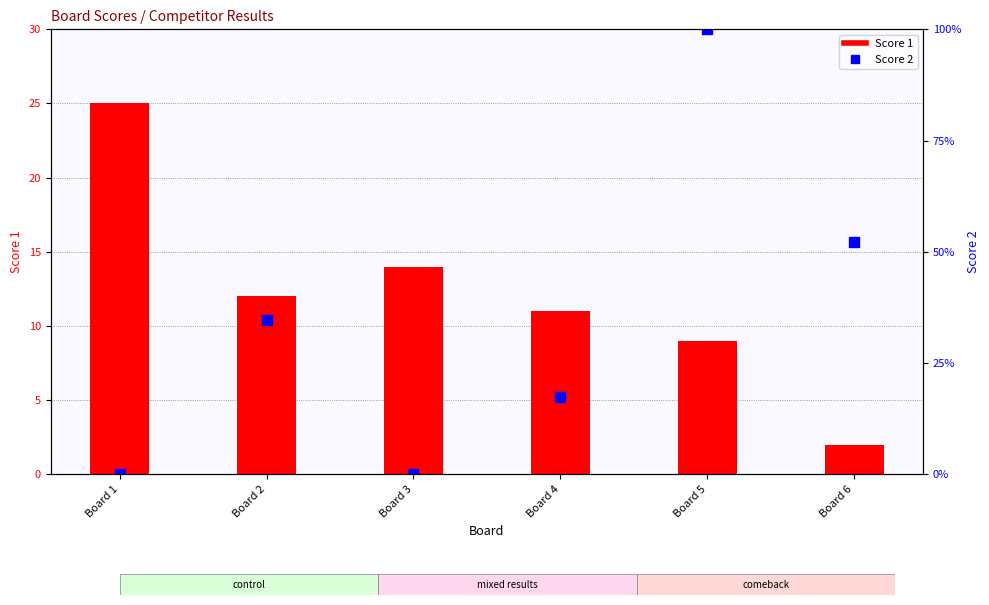

Which category has the lowest value in the Score 2 series?

Board 1